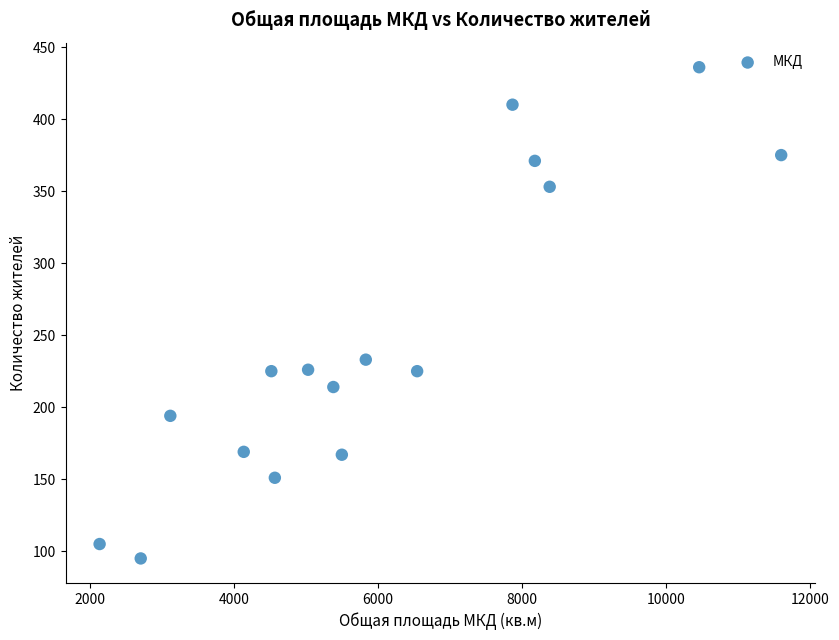

What Y value in the scatter plot is closest to 265?

233